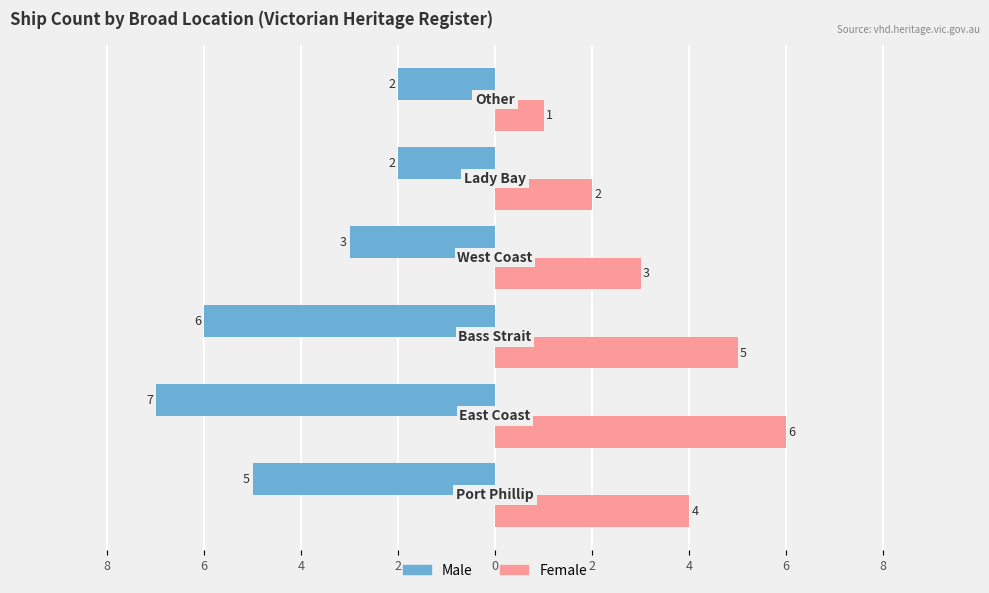

What are all the series names shown in the legend?

Male, Female